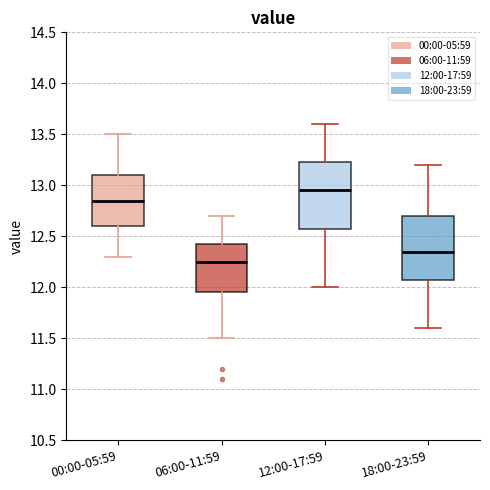

Reading left to right, read every box against the y-axis: the position of its median line, the range the box covers, and the ends of its whiskers. The values are not printed on the chart, so give them approximately, as read against the axis.

00:00-05:59: median 12.85, box 12.60 to 13.10, whiskers 12.30 to 13.50
06:00-11:59: median 12.25, box 11.95 to 12.45, whiskers 11.50 to 12.70
12:00-17:59: median 12.95, box 12.60 to 13.25, whiskers 12.00 to 13.60
18:00-23:59: median 12.35, box 12.10 to 12.70, whiskers 11.60 to 13.20